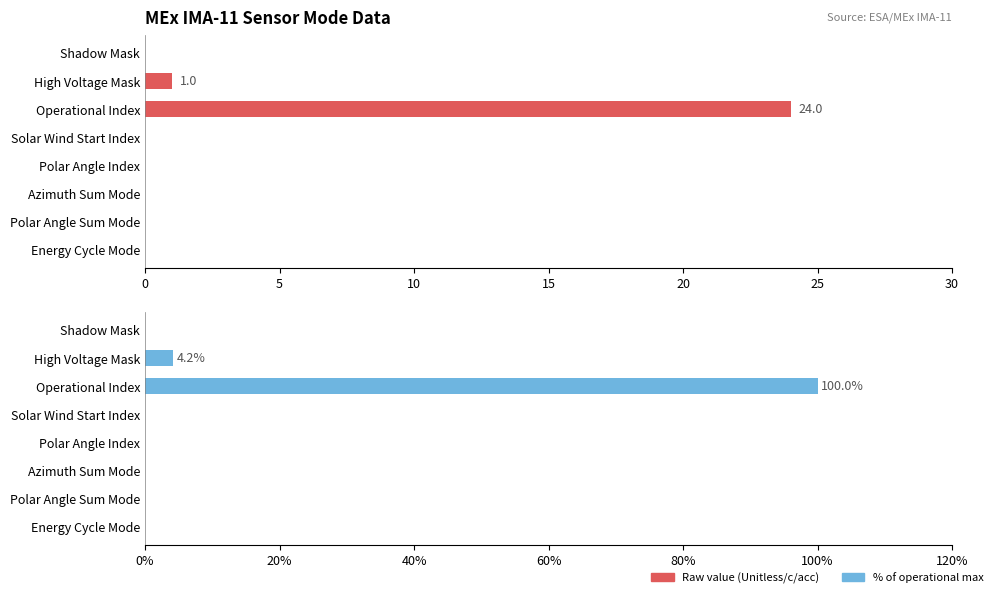

Reading right to left, extract all data points from this chart.

c/acc (raw): 0.0	0.0	0.0	0.0	0.0	24.0	1.0	0.0
% of max: 0.0	0.0	0.0	0.0	0.0	100.0	4.2	0.0